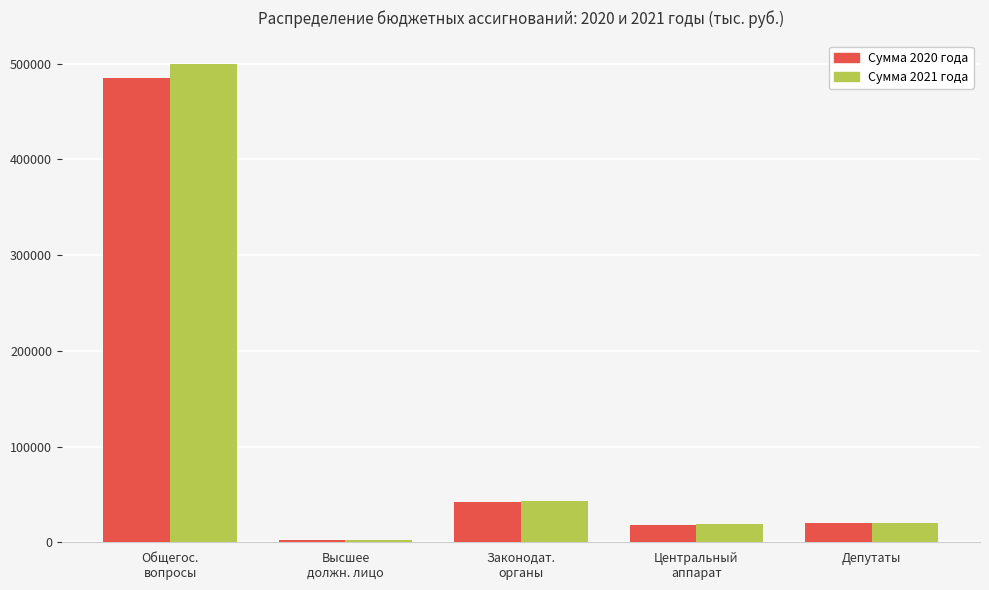

Which series changed the most between Высшее
должн. лицо and Законодат.
органы?

Сумма 2021 года